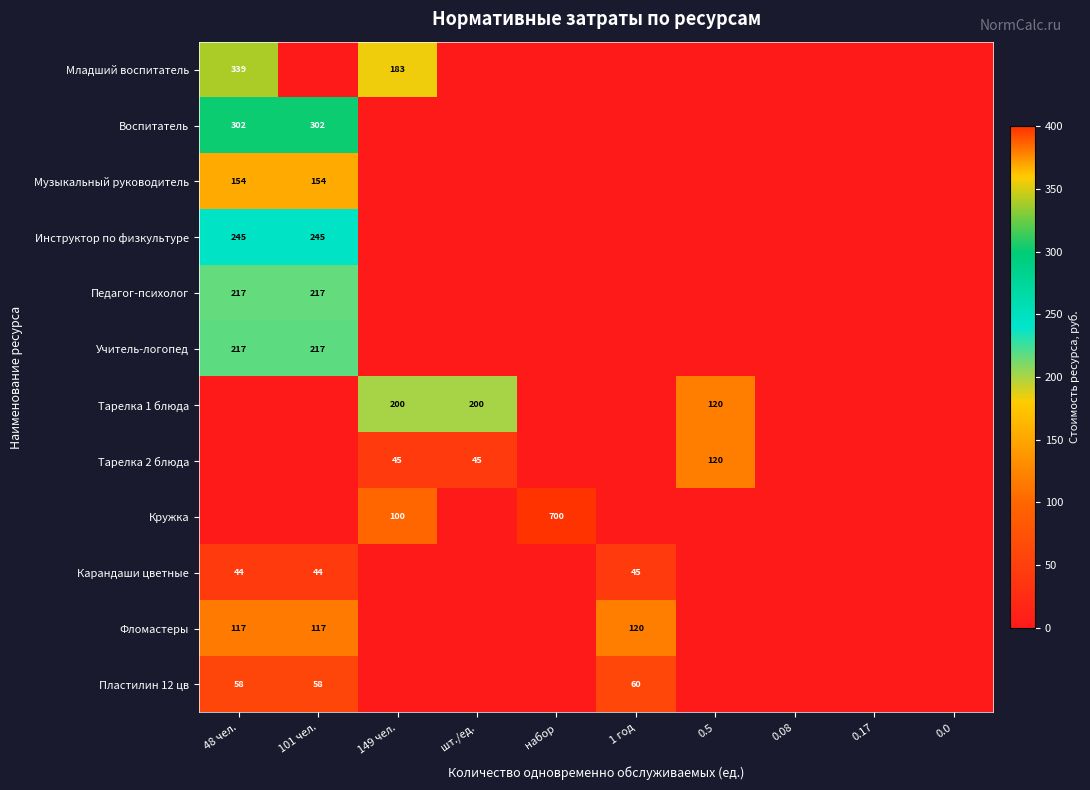

Is it true that Фломастеры equals 120 at 1 год?

True